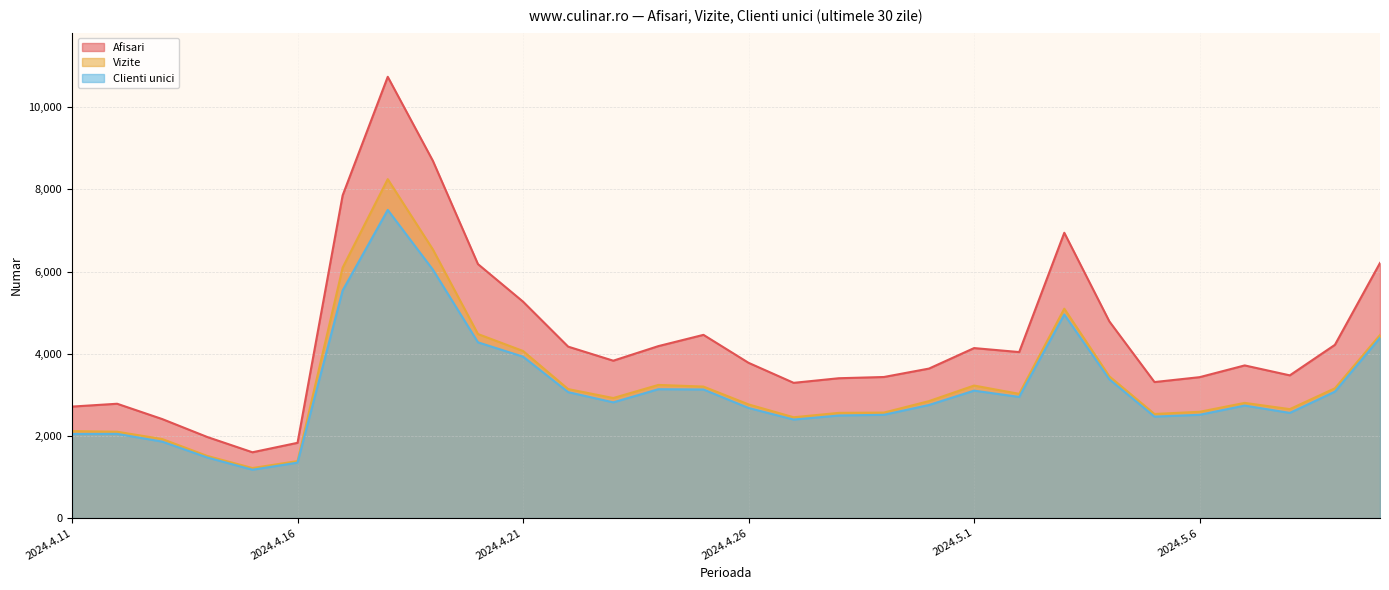

Reading right to left, list all the values displayed in this chart.

Afisari: 6211	4218	3475	3717	3431	3312	4787	6946	4042	4139	3640	3435	3405	3293	3780	4461	4187	3832	4174	5269	6183	8698	10742	7857	1833	1603	1974	2411	2784	2715
Vizite: 4457	3160	2653	2805	2588	2535	3450	5098	3025	3227	2848	2569	2562	2455	2768	3202	3242	2923	3141	4068	4481	6541	8251	6097	1389	1219	1513	1925	2103	2118
Clienti unici: 4389	3079	2561	2740	2515	2471	3378	4957	2950	3103	2754	2515	2498	2399	2681	3131	3138	2818	3067	3930	4279	6048	7502	5541	1351	1178	1475	1862	2051	2049